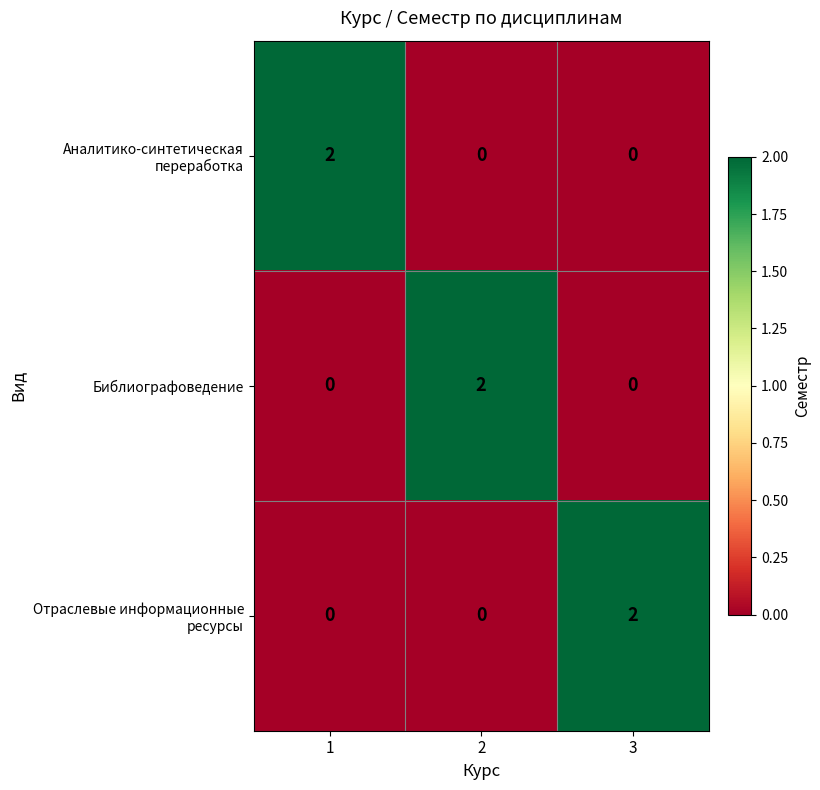

At how many categories does at least one series exceed 0?

3